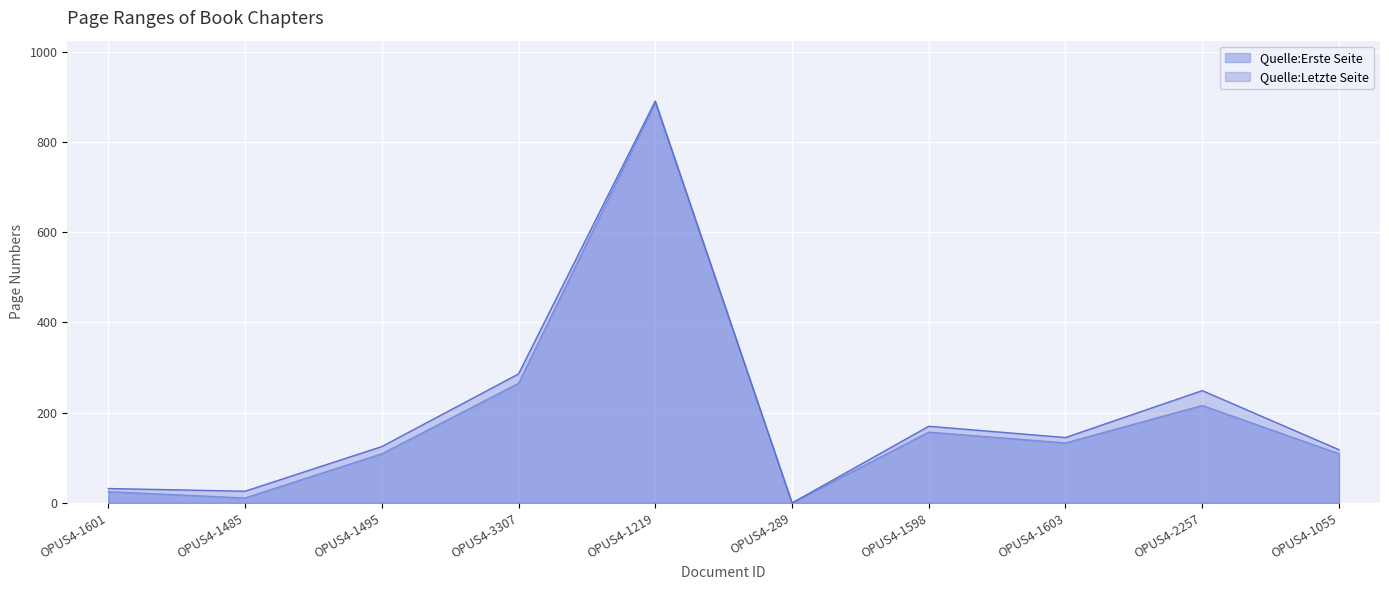

Reading left to right, transcribe all the data shown in this chart.

Quelle:Erste Seite: 25	11	109	265	887	0	157	133	216	109
Quelle:Letzte Seite: 32	26	125	286	891	0	170	145	249	118